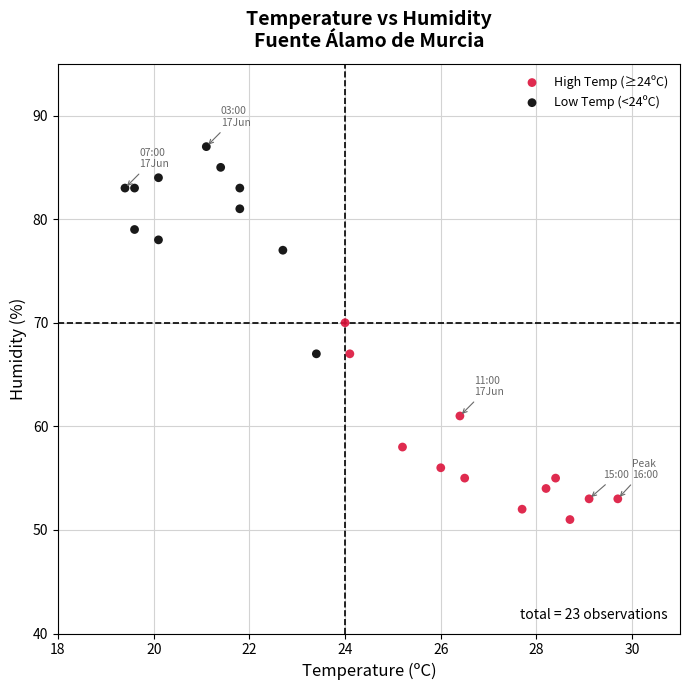

Which series reaches the minimum Y coordinate?

High Temp (≥24ºC)